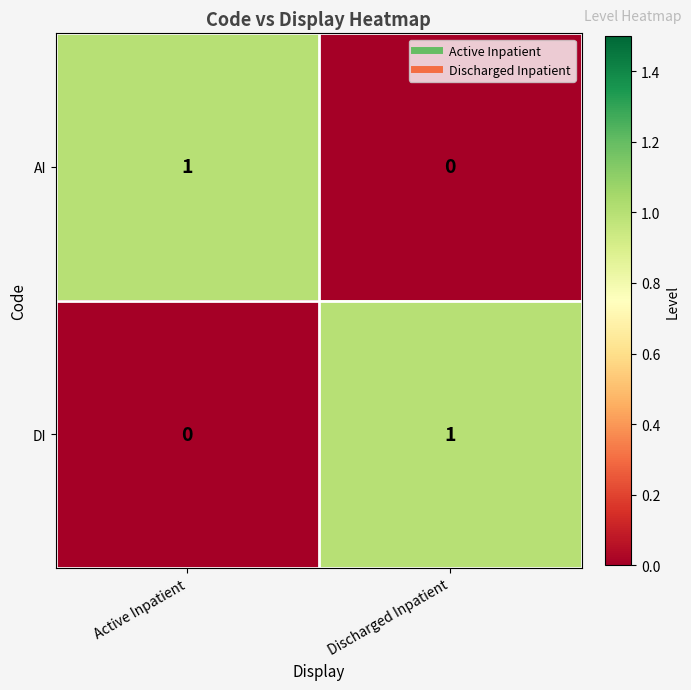

What is the spread (max minus min) of values at Discharged Inpatient?

1